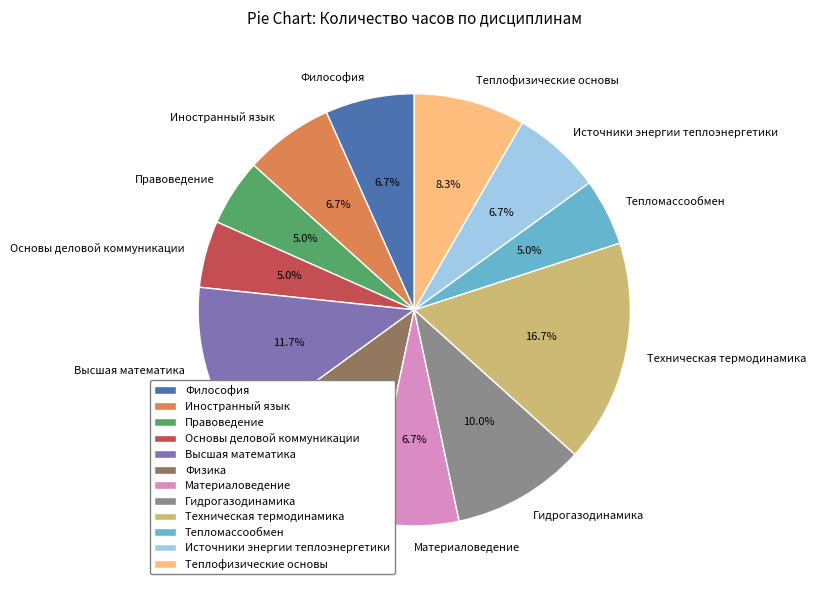

Which category has the biggest portion of the pie?

Техническая термодинамика